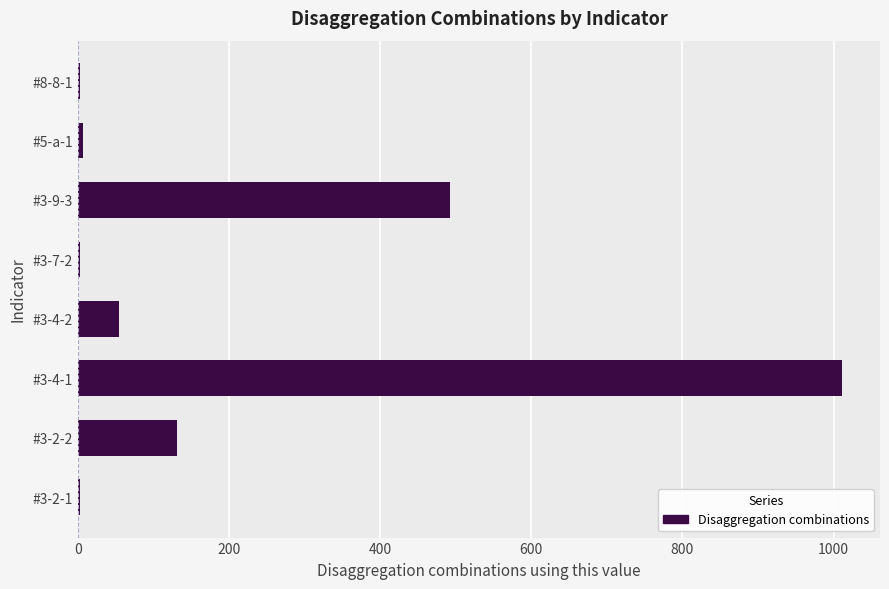

What is the sum of all values?

1703